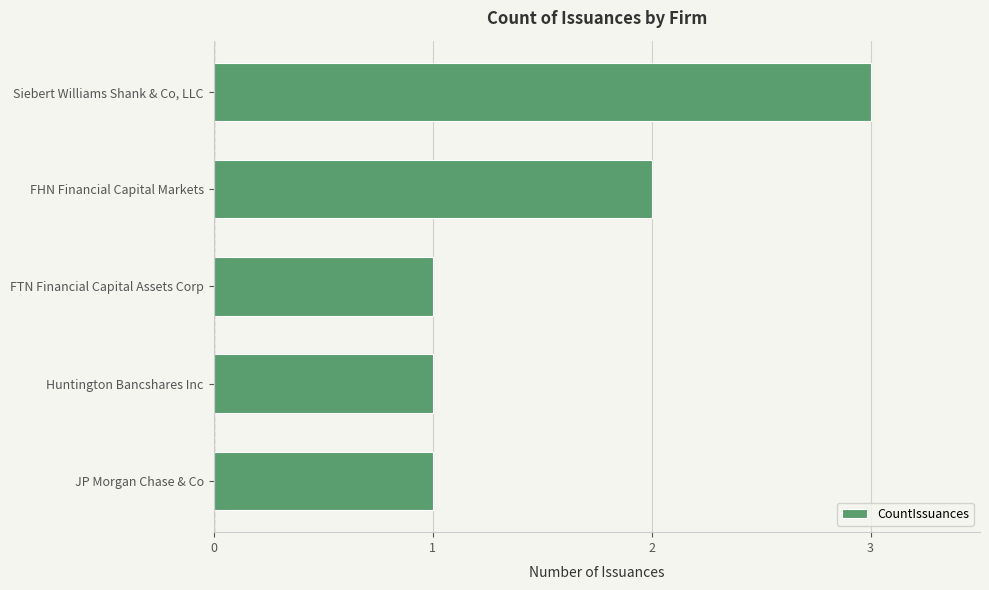

What is the greatest value displayed?

3